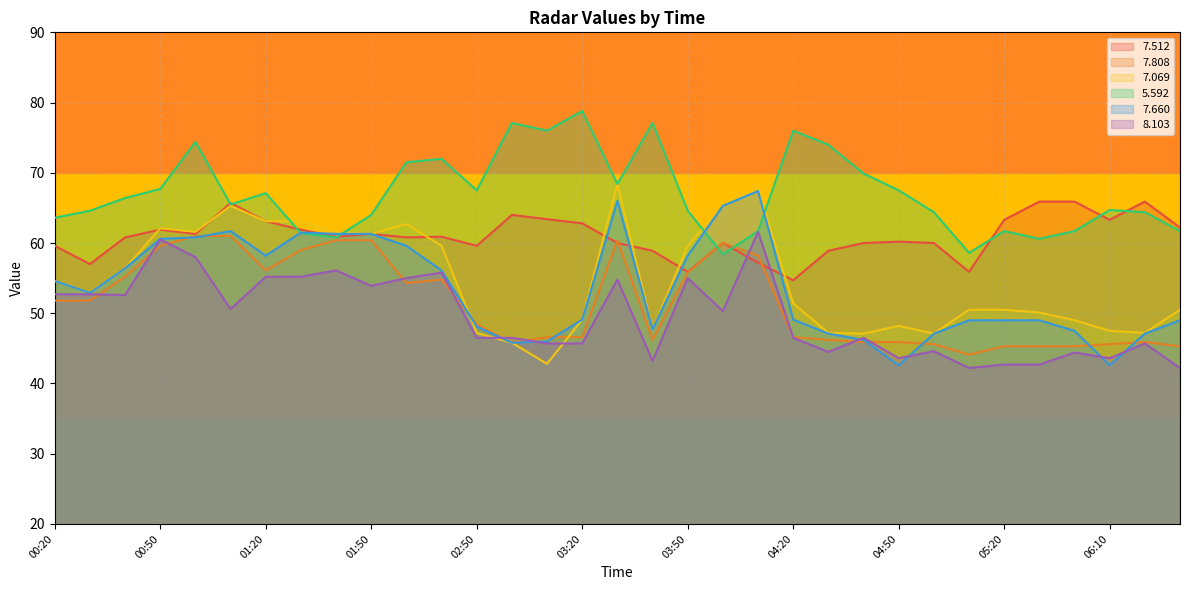

At which category is the sum across all series the highest?

03:30